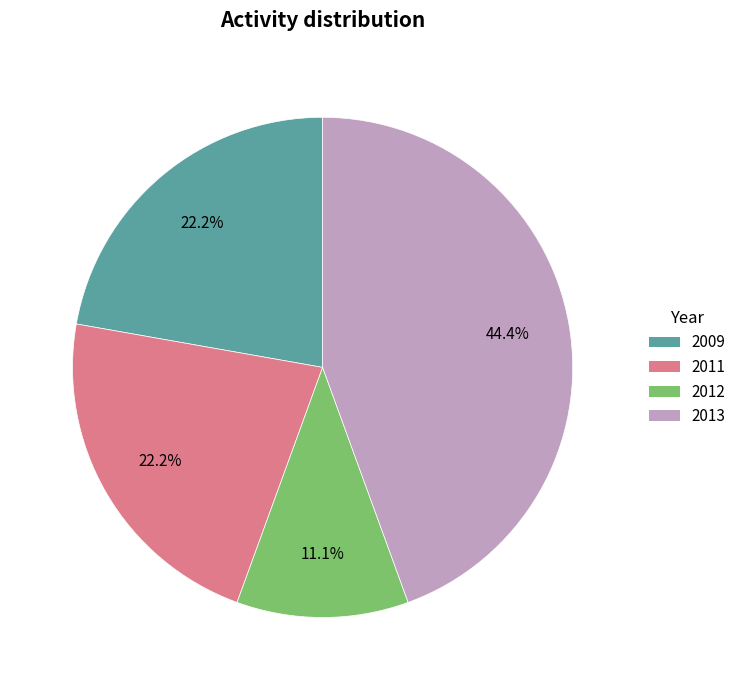

Does any single category account for the majority?

No